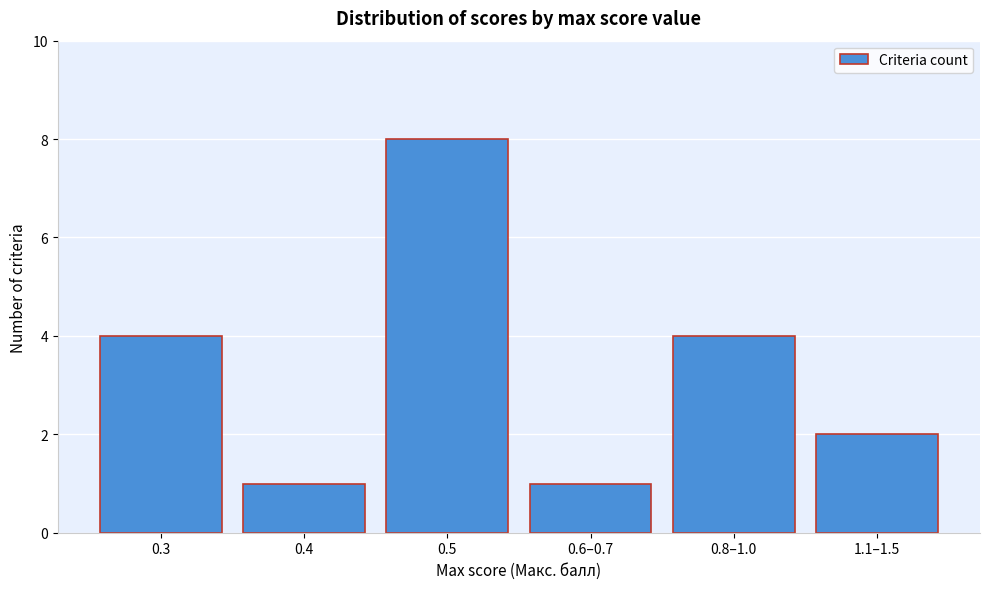

Reading left to right, what are all the values shown in this chart?

0.3=4	0.4=1	0.5=8	0.6–0.7=1	0.8–1.0=4	1.1–1.5=2